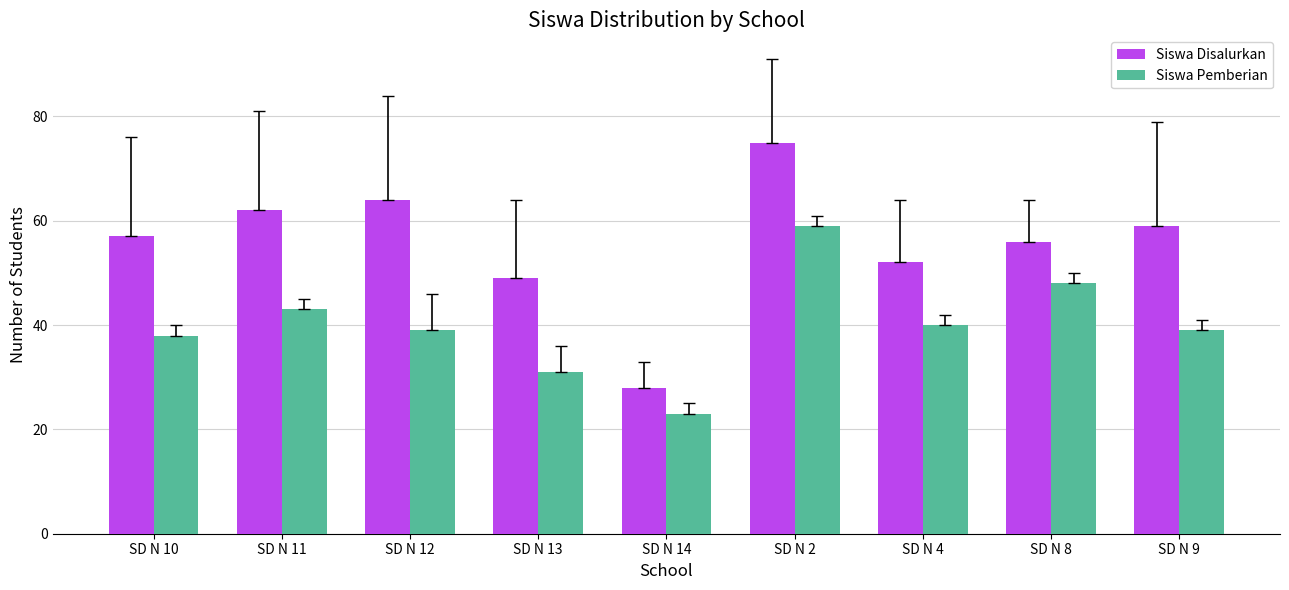

Is the value of Siswa Disalurkan at SD N 2 greater than the value of Siswa Pemberian at SD N 9?

Yes